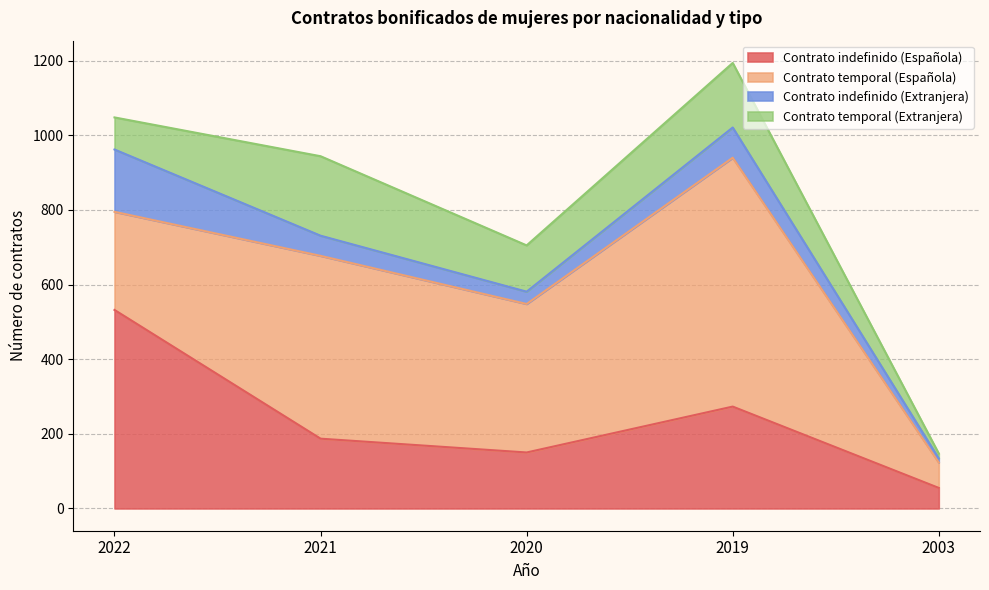

Reading left to right, list all the values displayed in this chart.

Contrato indefinido (Española): 532	187	150	273	55
Contrato temporal (Española): 263	490	398	667	68
Contrato indefinido (Extranjera): 167	54	33	81	11
Contrato temporal (Extranjera): 86	213	124	173	13